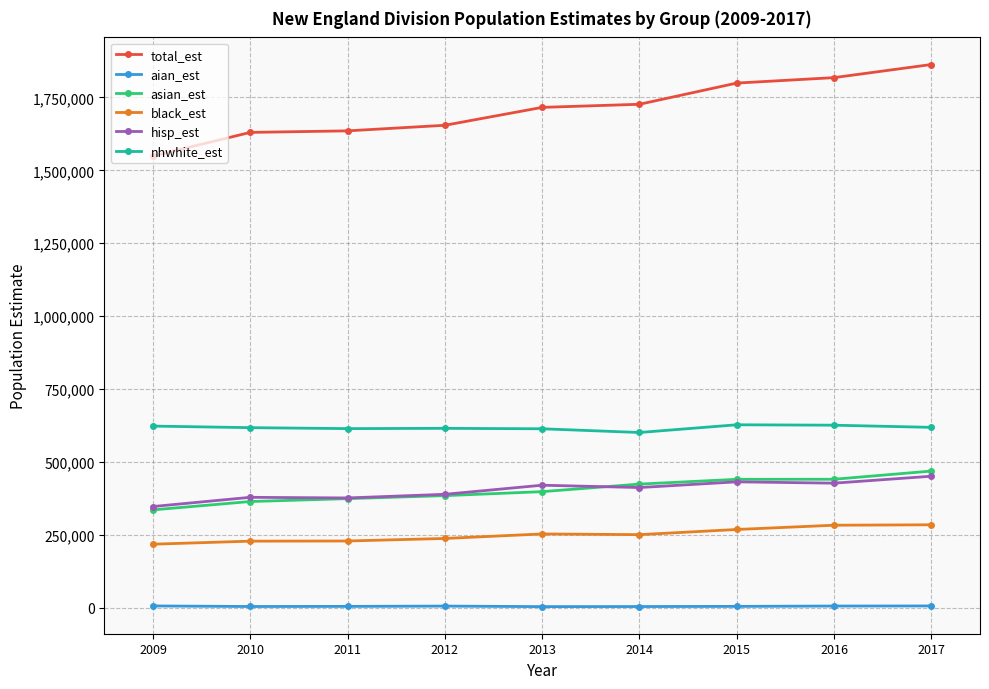

How many series are shown in this chart?

6